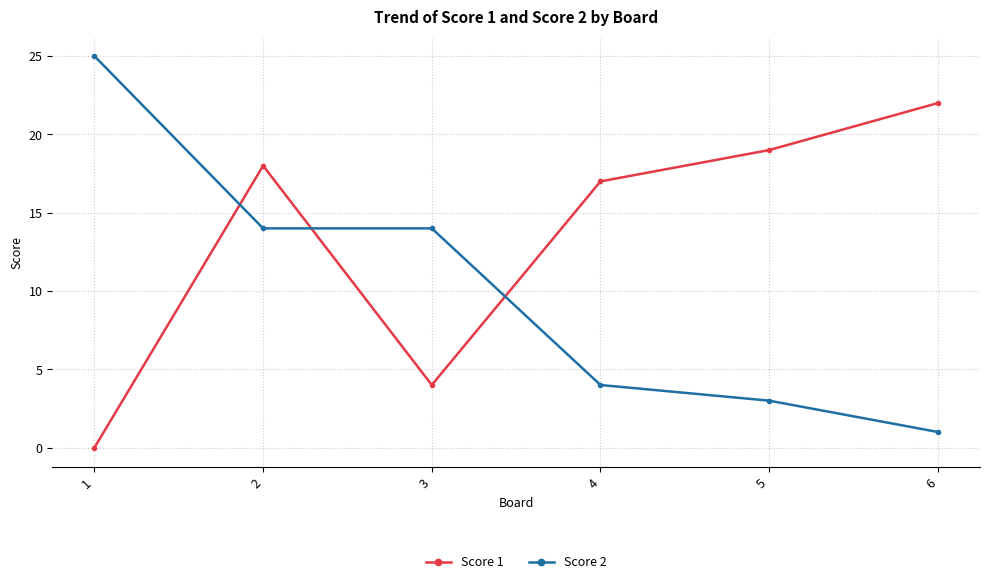

Where do Score 1 and Score 2 first cross each other?

1 and 2